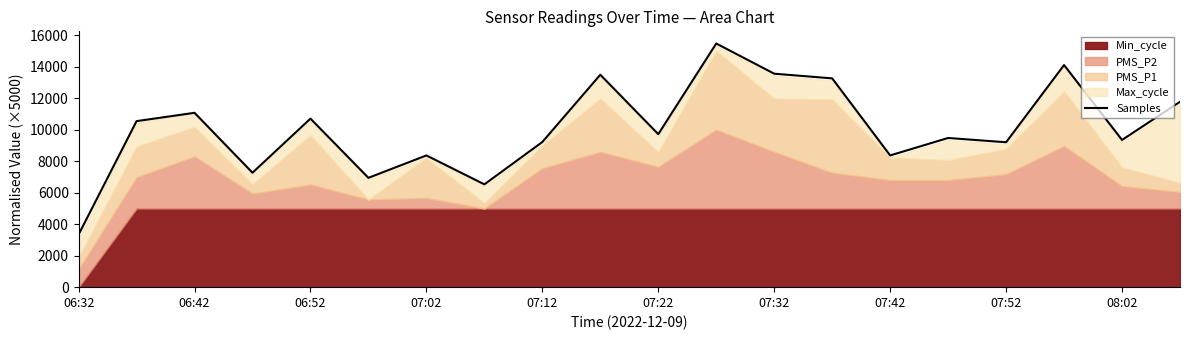

What is the lowest value of the Samples series?

3337.0